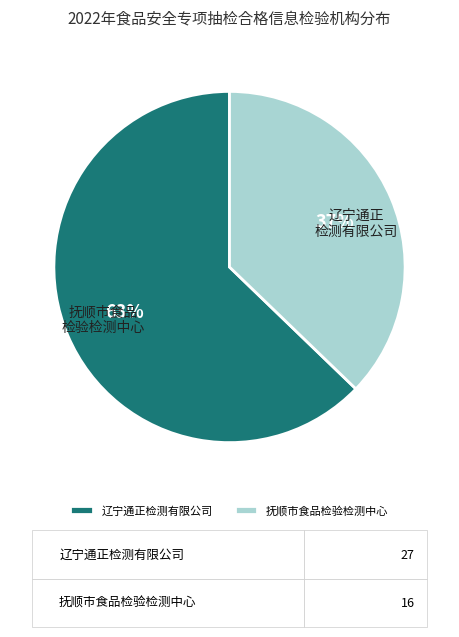

Does any single category account for the majority?

Yes